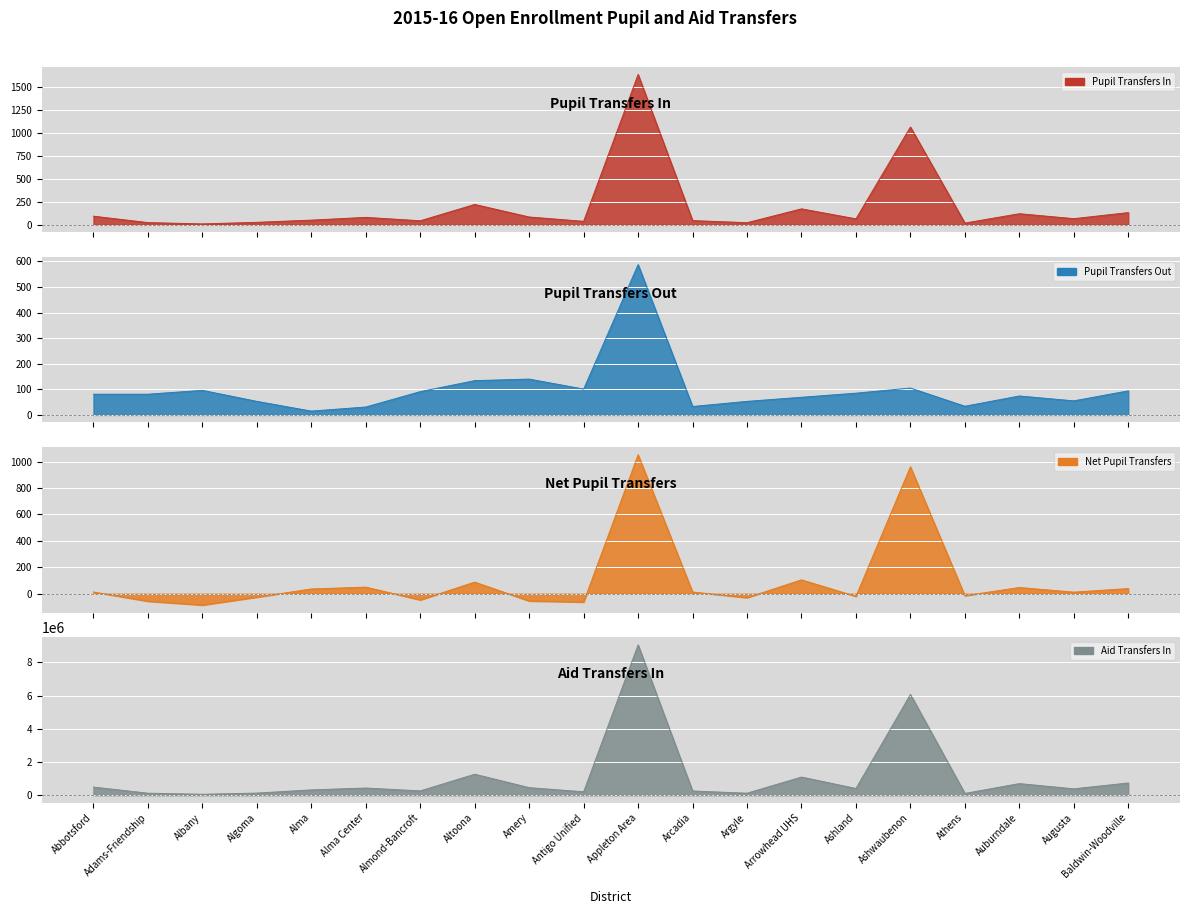

Is the value of Pupil Transfers Out at Alma Center greater than the value of Net Pupil Transfers at Baldwin-Woodville?

No